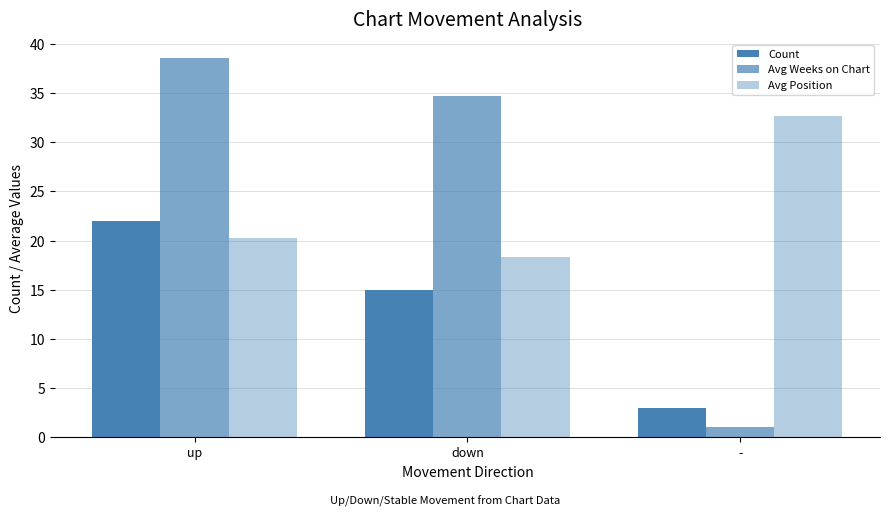

Reading left to right, transcribe all the data shown in this chart.

Count: 22.0	15.0	3.0
Avg Weeks on Chart: 38.5	34.7	1.0
Avg Position: 20.3	18.3	32.7